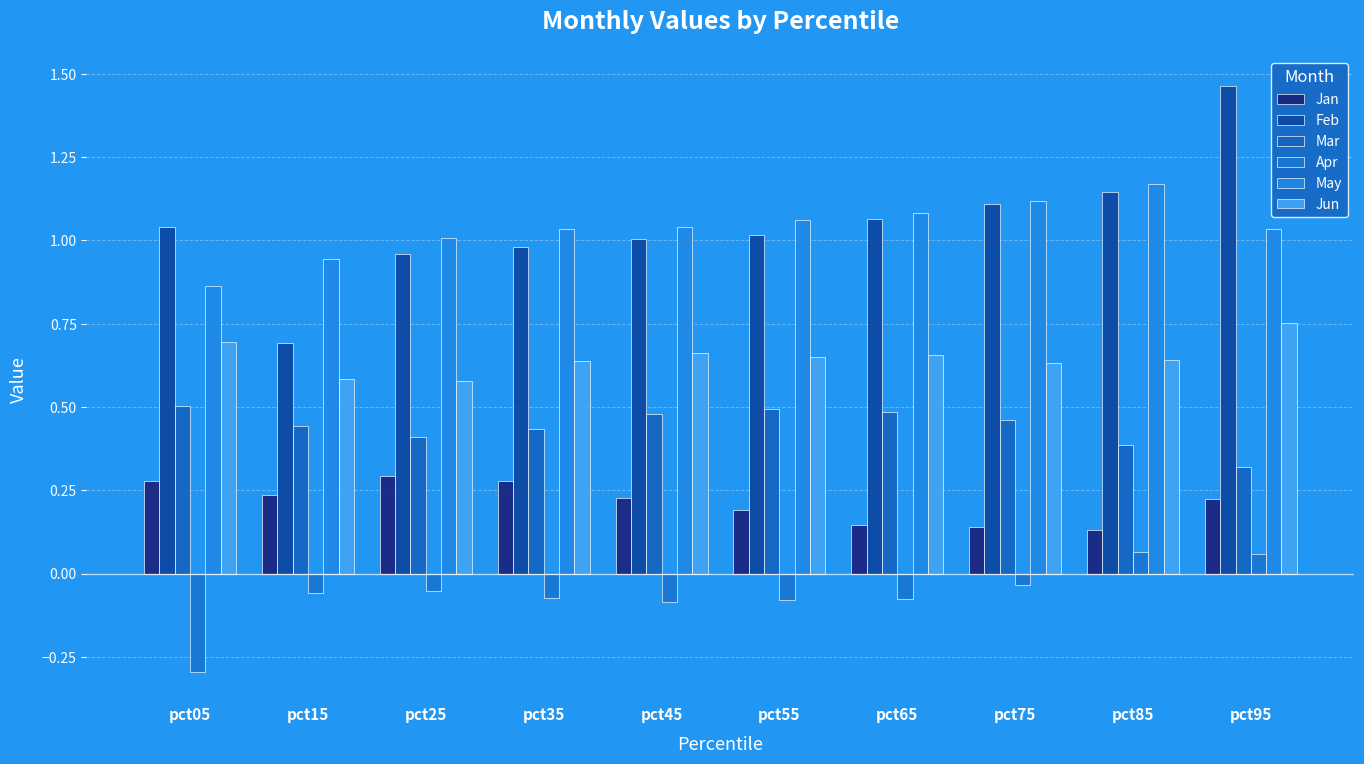

Where does the Feb series first go above 1?

pct05